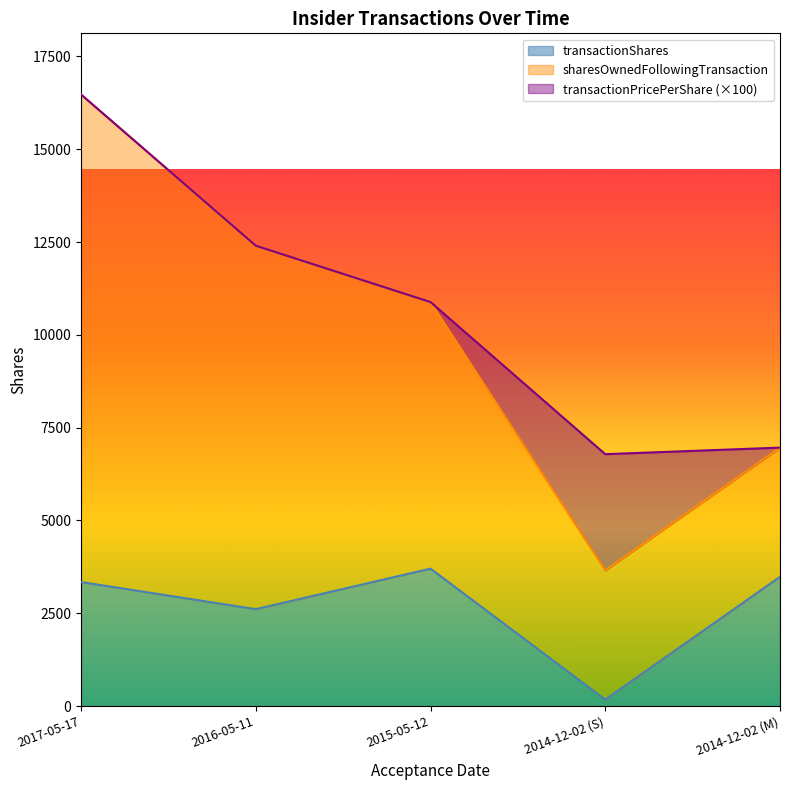

Rank the categories by transactionShares value from highest to lowest.

2015-05-12, 2014-12-02 (M), 2017-05-17, 2016-05-11, 2014-12-02 (S)